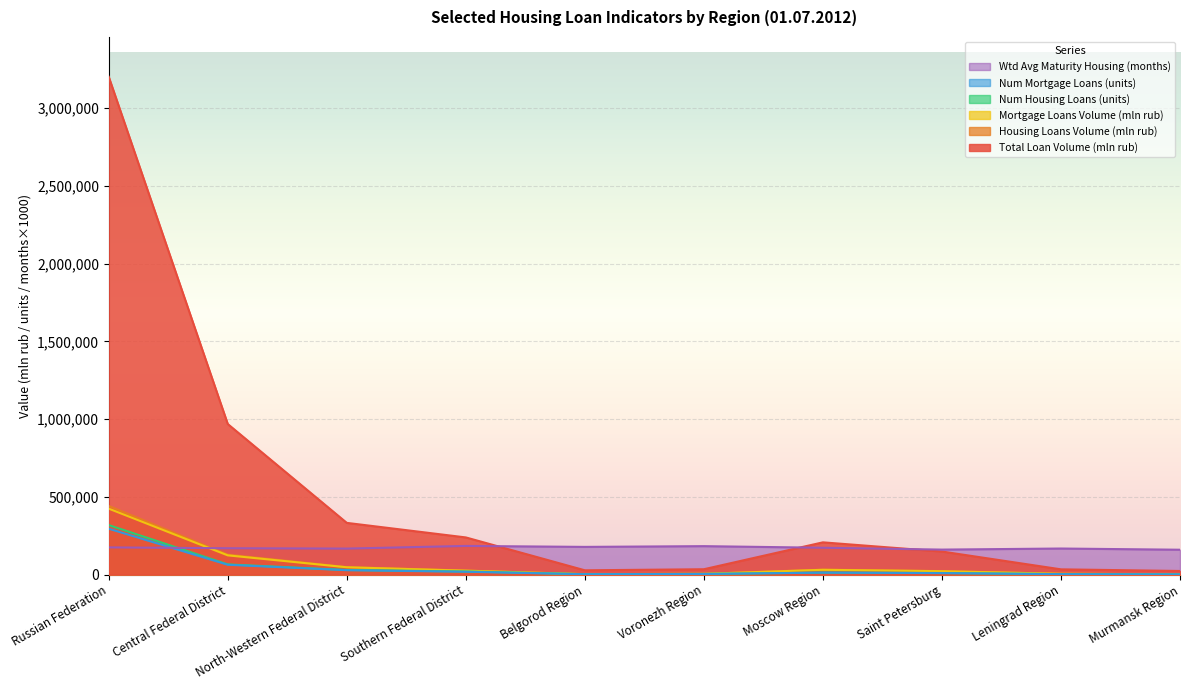

Which series has the largest total across all categories?

Total Loan Volume (mln rub)